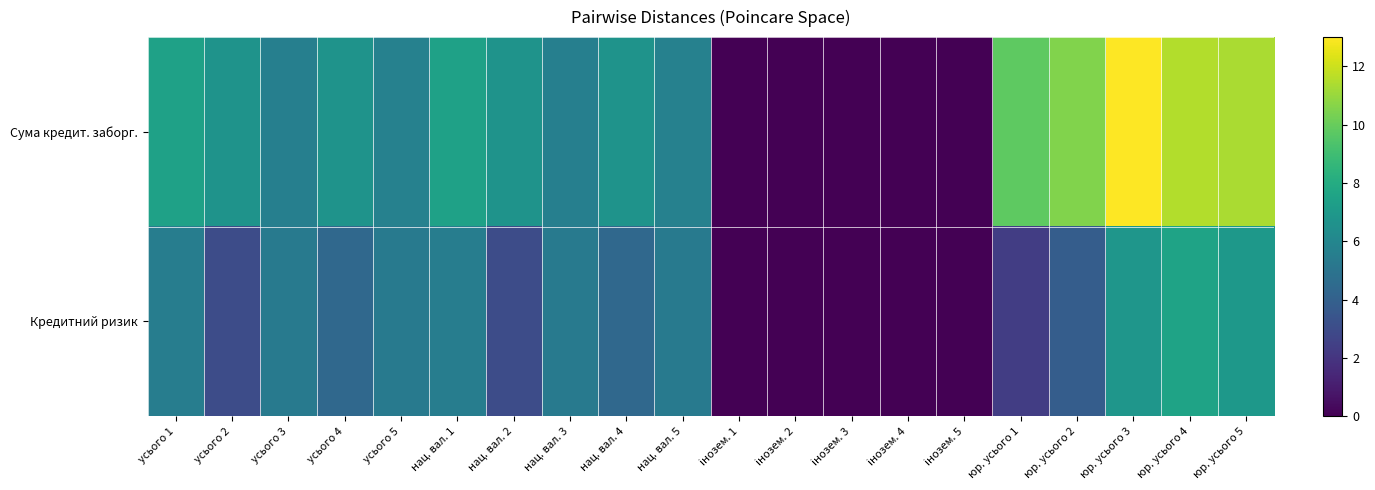

Rank the series by their maximum value, from highest to lowest.

Сума кредит. заборг., Кредитний ризик